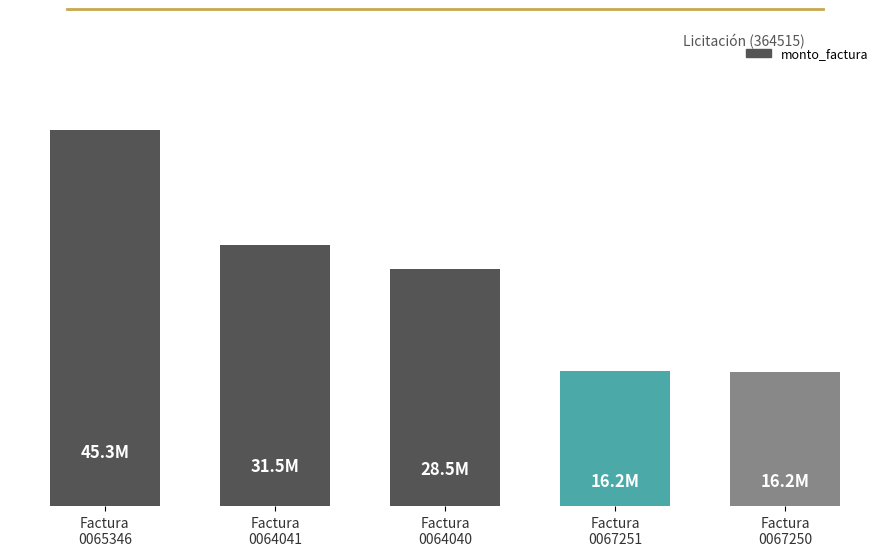

Are the bars horizontal?

No